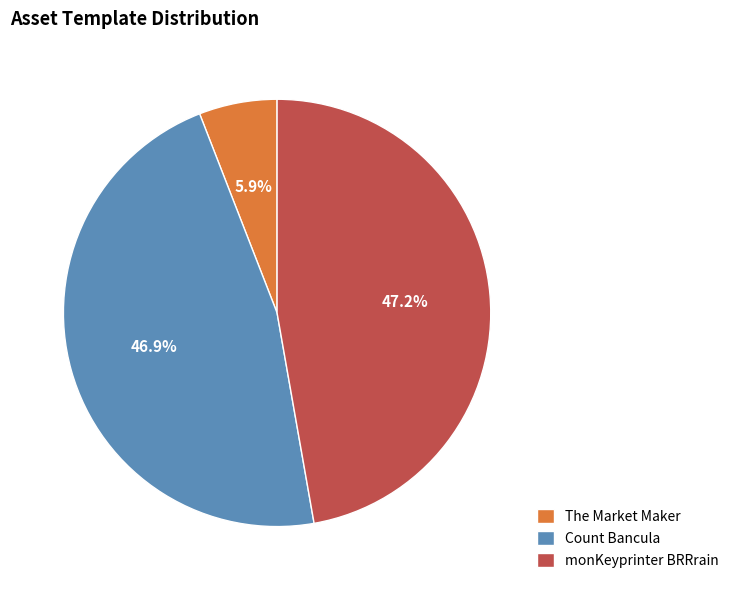

Is it true that monKeyprinter BRRrain is 47% of the pie?

True